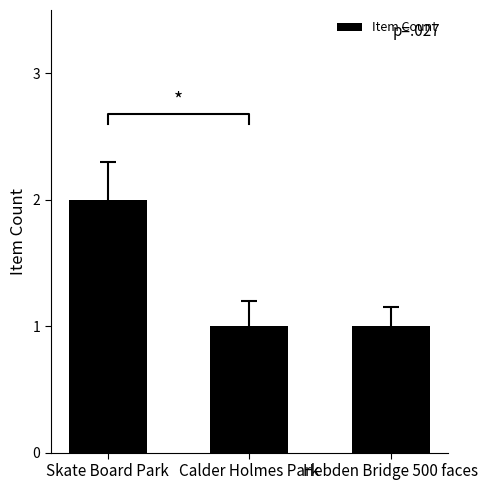

What is the difference between the values at Hebden Bridge 500 faces and Skate Board Park?

1